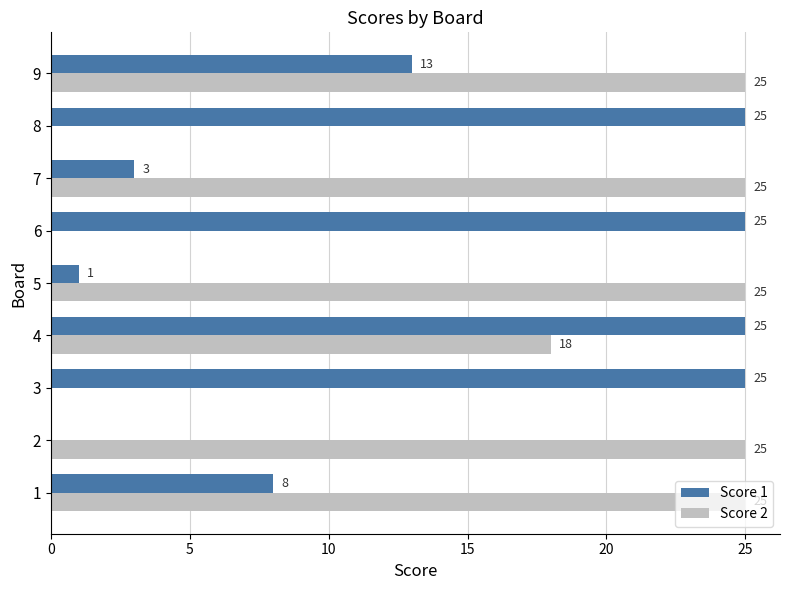

Where is Score 1 nearest to the value 12?

9